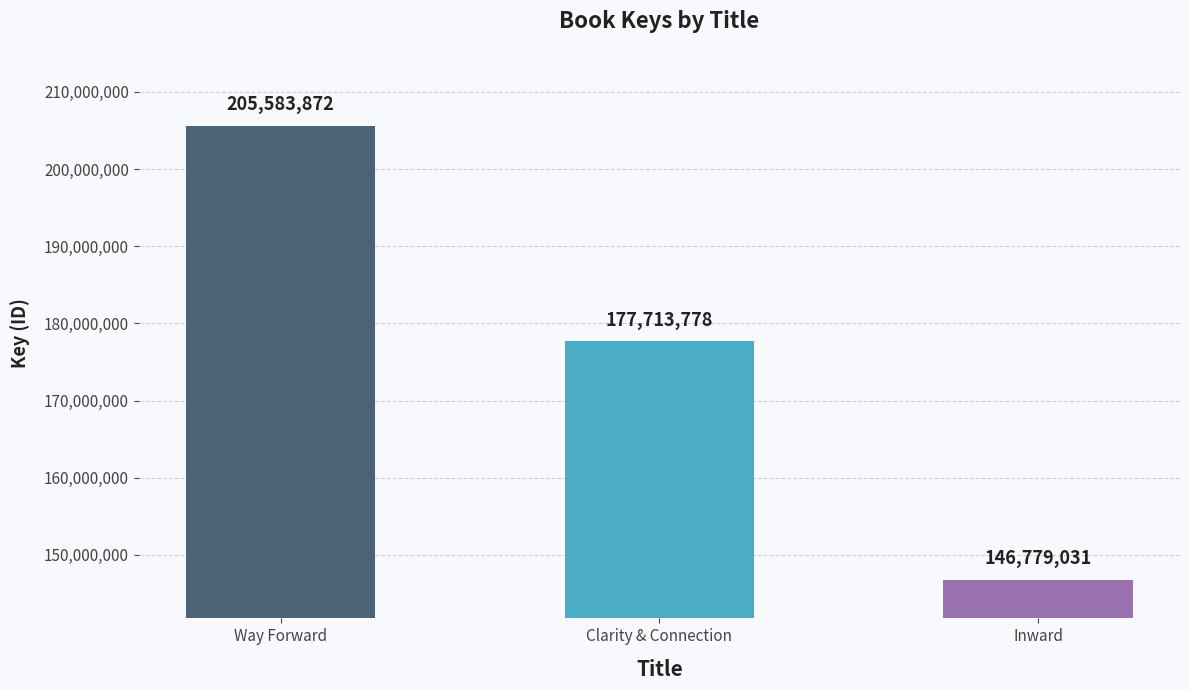

List the labels in order of value, smallest first.

Inward, Clarity & Connection, Way Forward